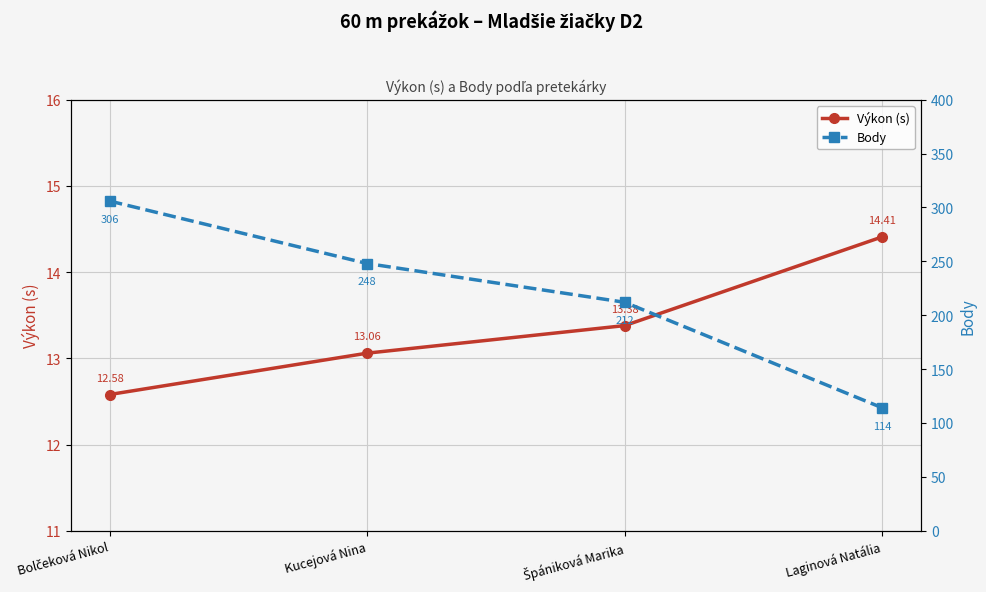

True or false: Výkon (s) has a value of 18.5 at Bolčeková Nikol.

False